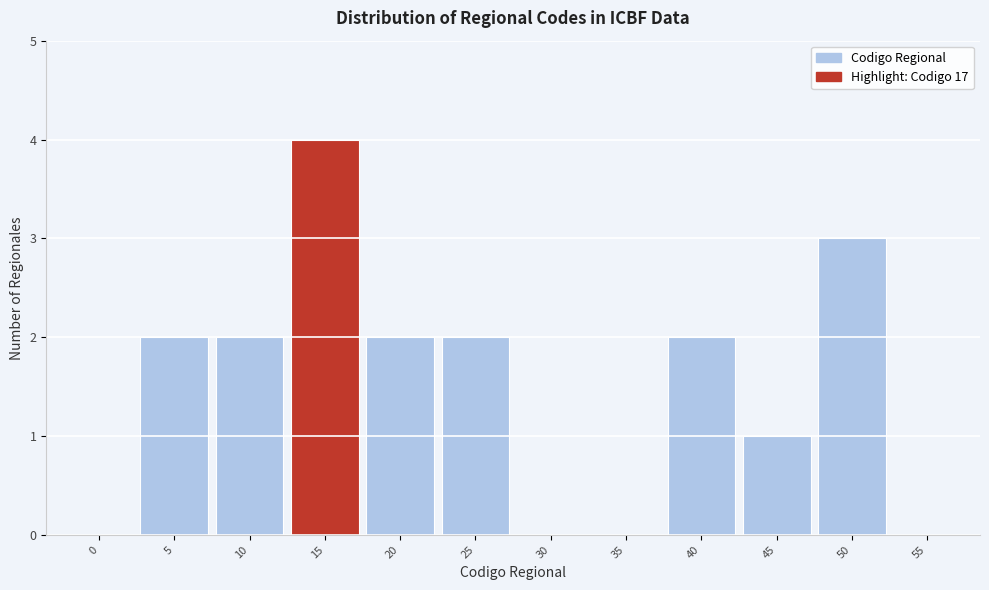

Reading left to right, extract all data points from this chart.

0=0	5=2	10=2	15=4	20=2	25=2	30=0	35=0	40=2	45=1	50=3	55=0